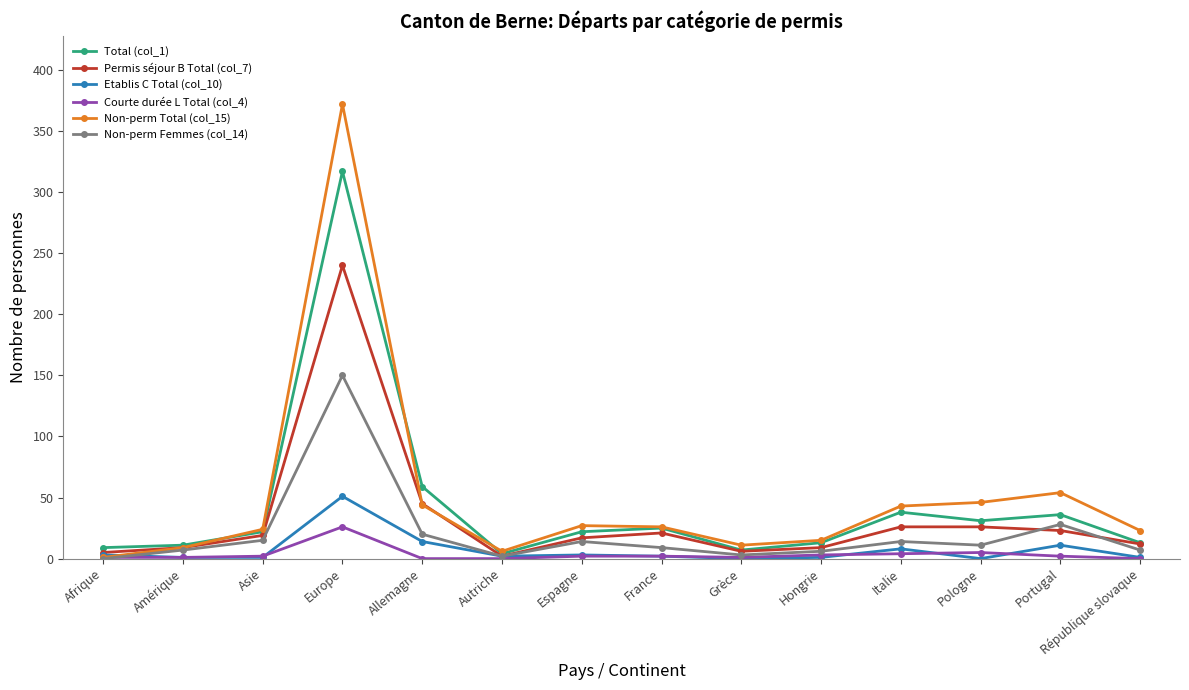

Which category has the highest value across all series?

Europe